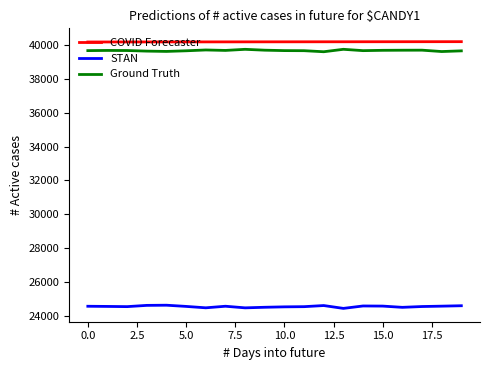

How many distinct data groups are displayed?

3